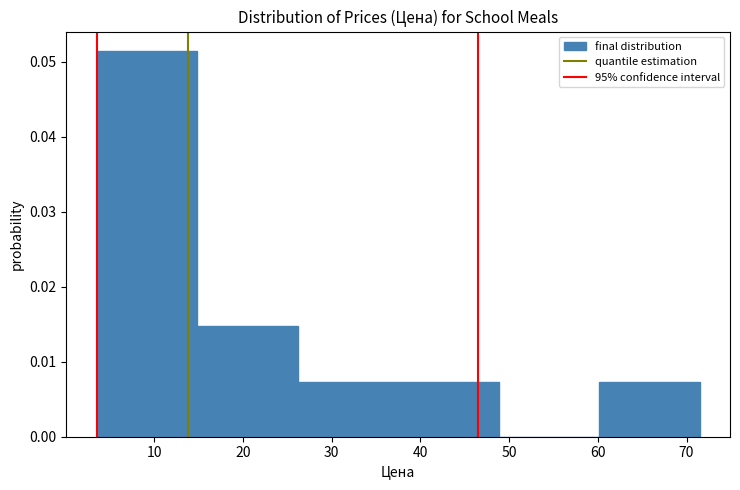

Reading left to right, transcribe this chart: for each bar, give the range it covers on the x-axis and its height. Neither the bar edges nor the heights are printed on the chart, so give them approximately, as read against the axes.

4 to 15: 0.051
15 to 26: 0.015
26 to 38: 0.007
38 to 49: 0.007
49 to 60: 0
60 to 72: 0.007